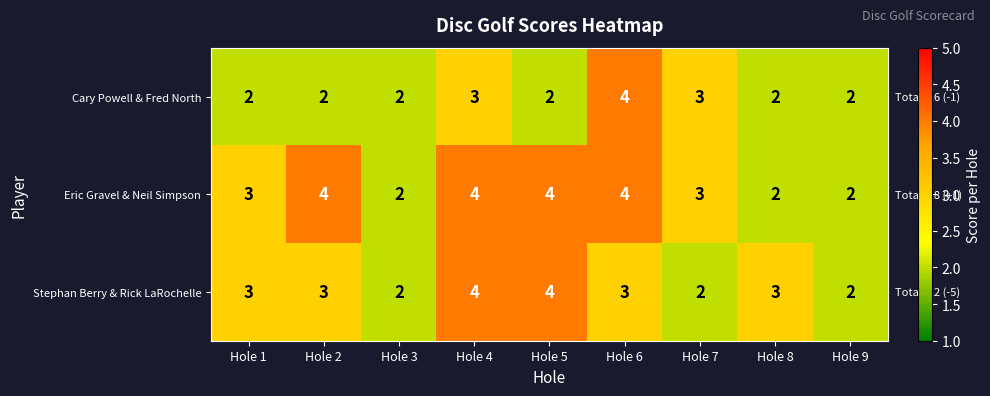

How many series are shown in this chart?

3